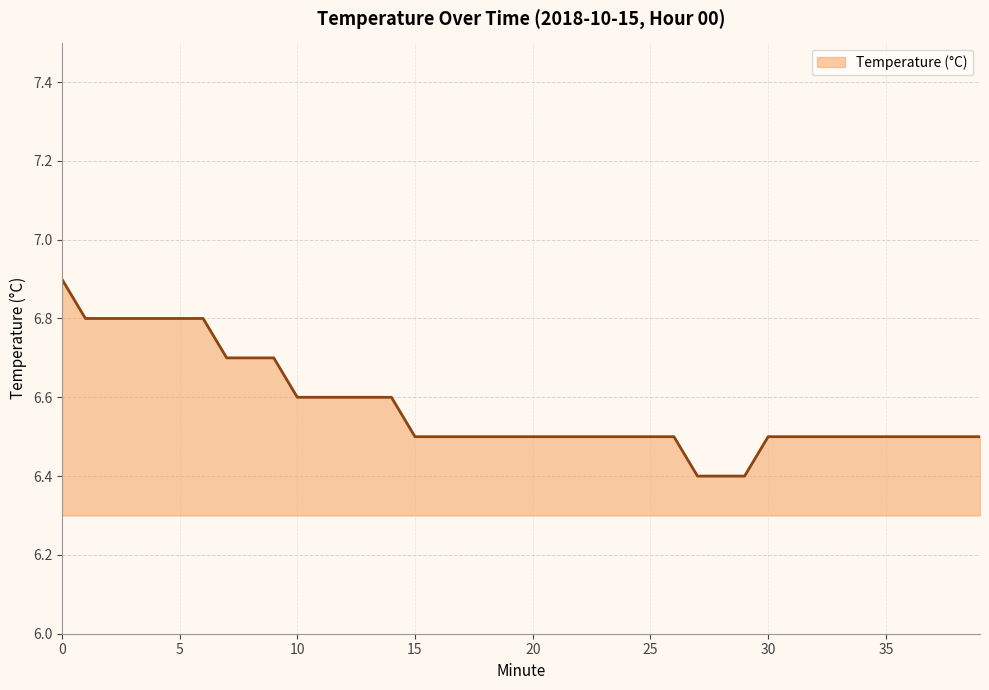

What is the maximum value shown in the chart?

6.9